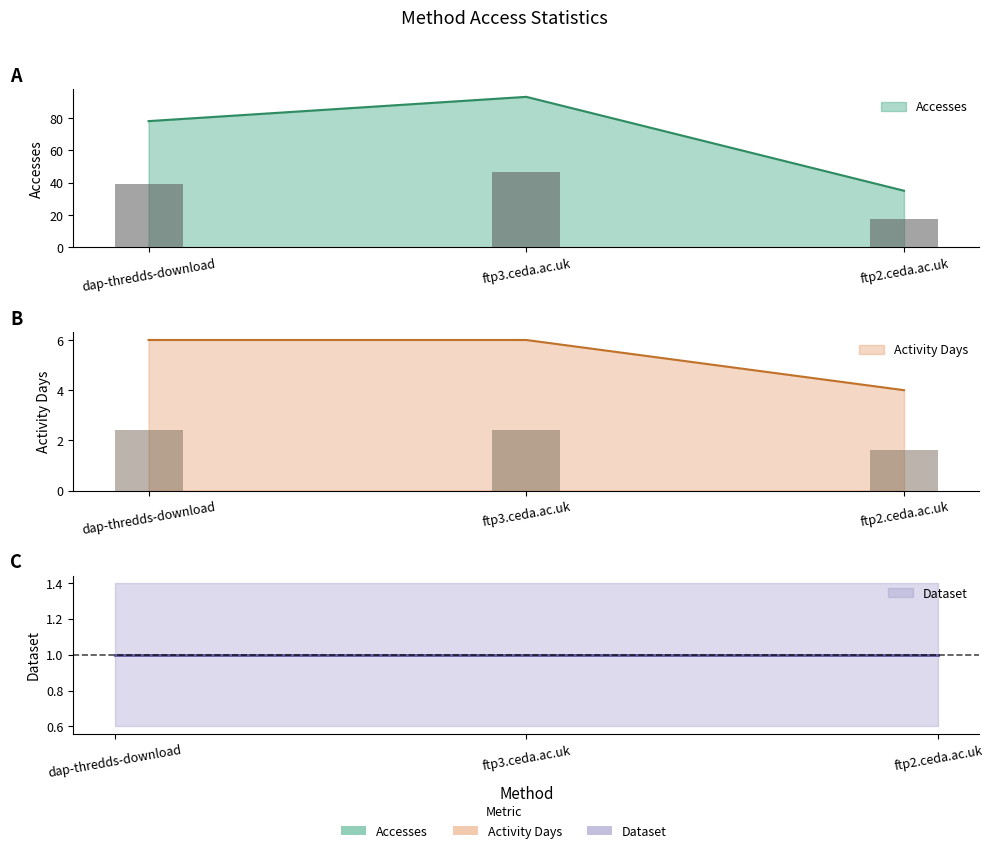

Which series has the largest range (max minus min)?

Accesses